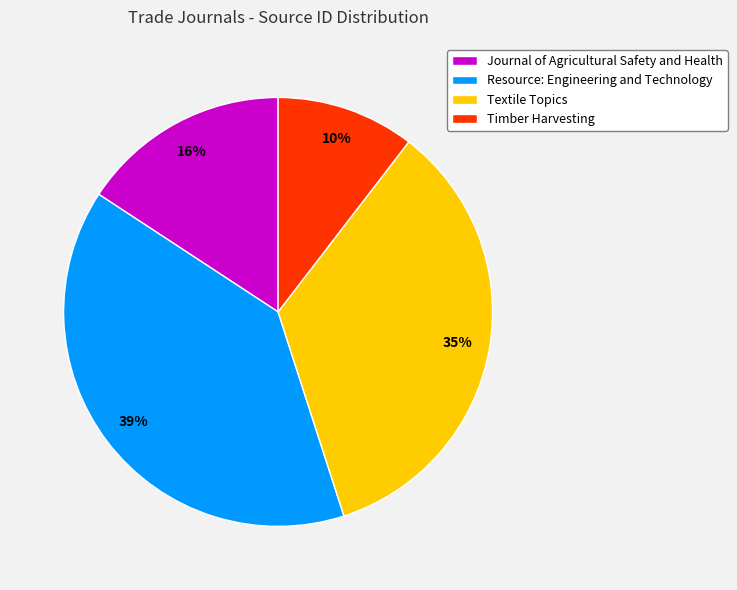

To the nearest percent, what is the combined percentage of Textile Topics and Resource: Engineering and Technology?

74%